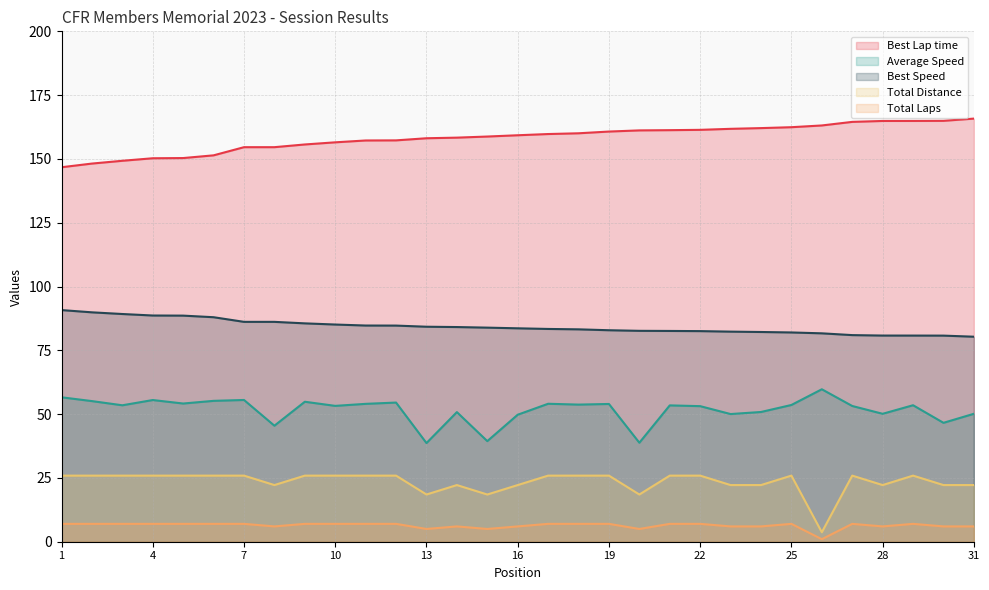

True or false: Total Distance and Best Speed cross at least once.

False